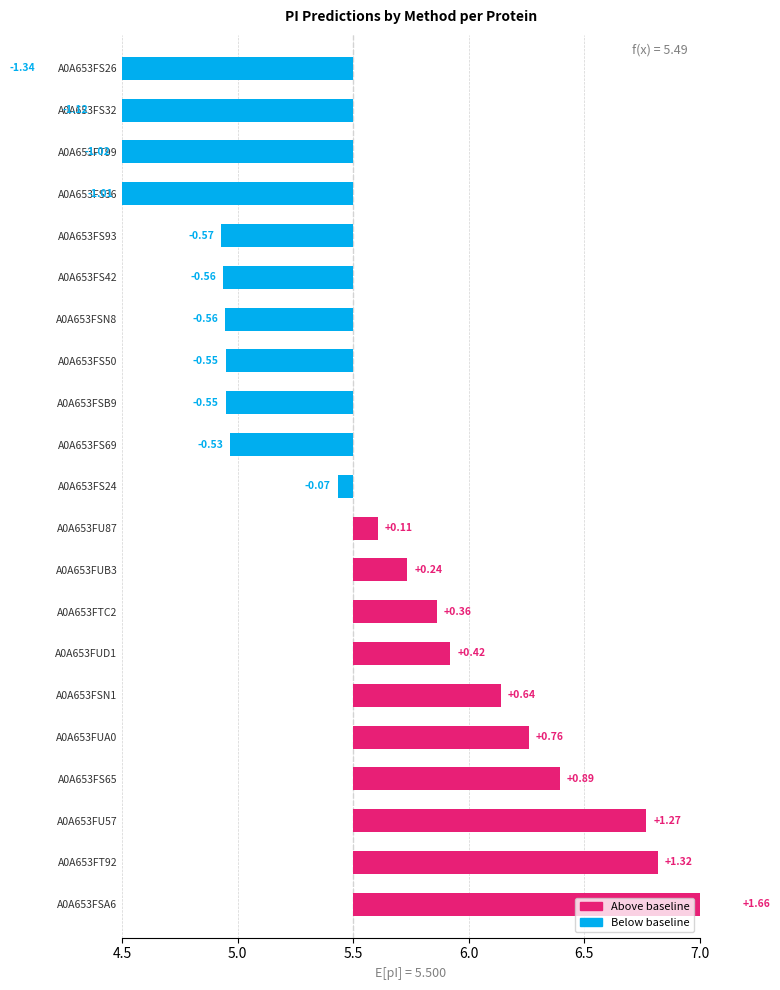

How many bars are there in total?

21